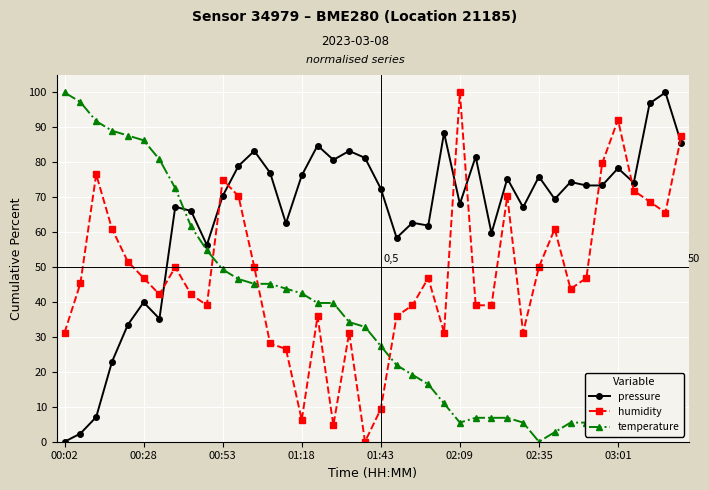

Rank the series by their average value, from lowest to highest.

temperature, humidity, pressure